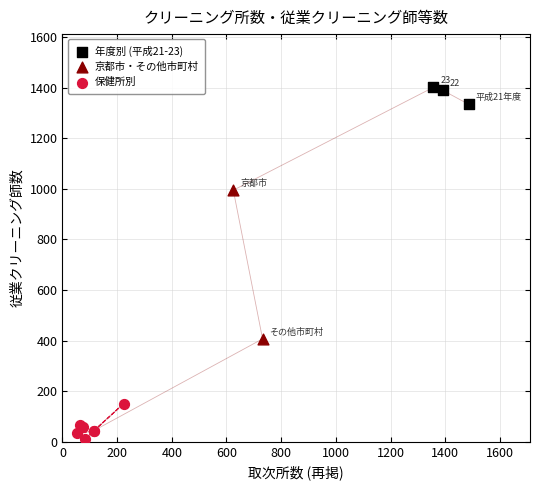

What are all the series names shown in the legend?

年度別 (平成21-23), 京都市・その他市町村, 保健所別